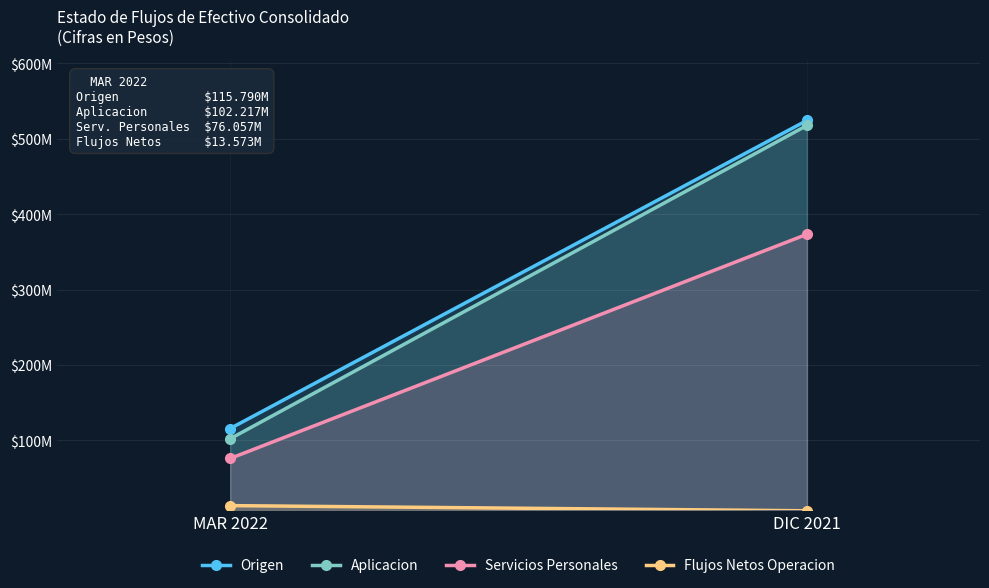

What is the difference between the highest and lowest values at MAR 2022?

102.2